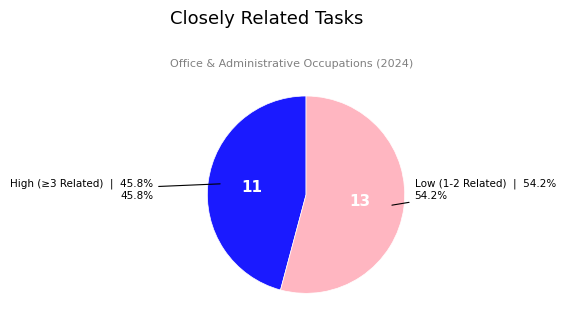

Does any single category account for the majority?

Yes